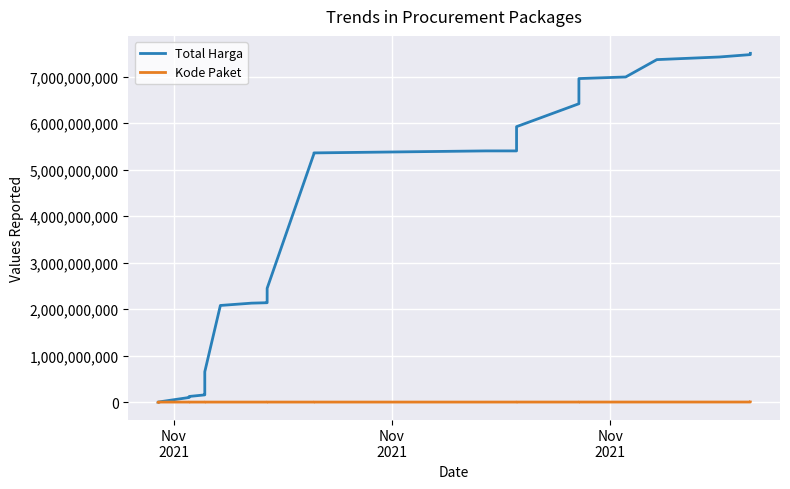

True or false: Total Harga and Kode Paket intersect in this chart.

False